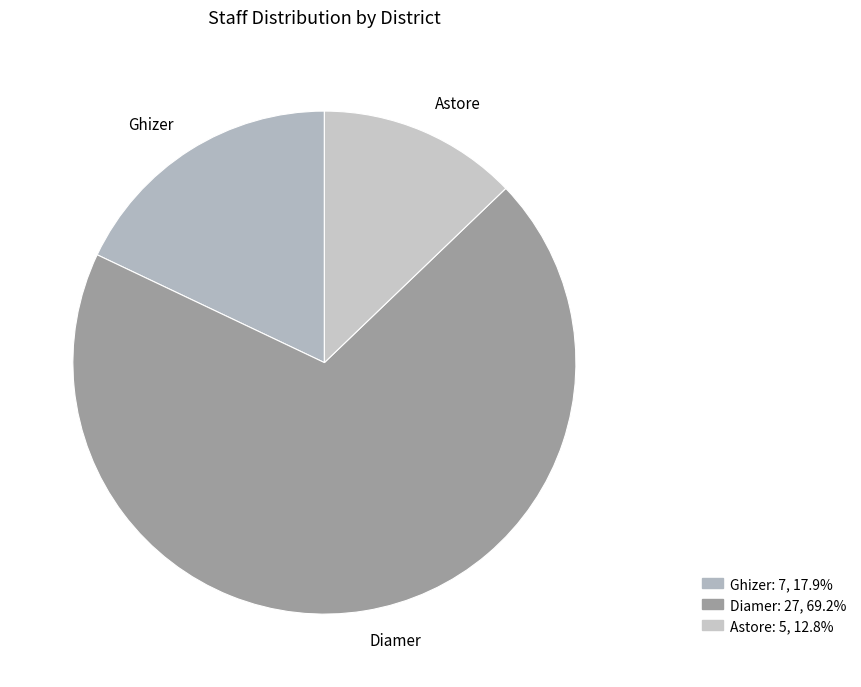

How many slices are in this pie chart?

3